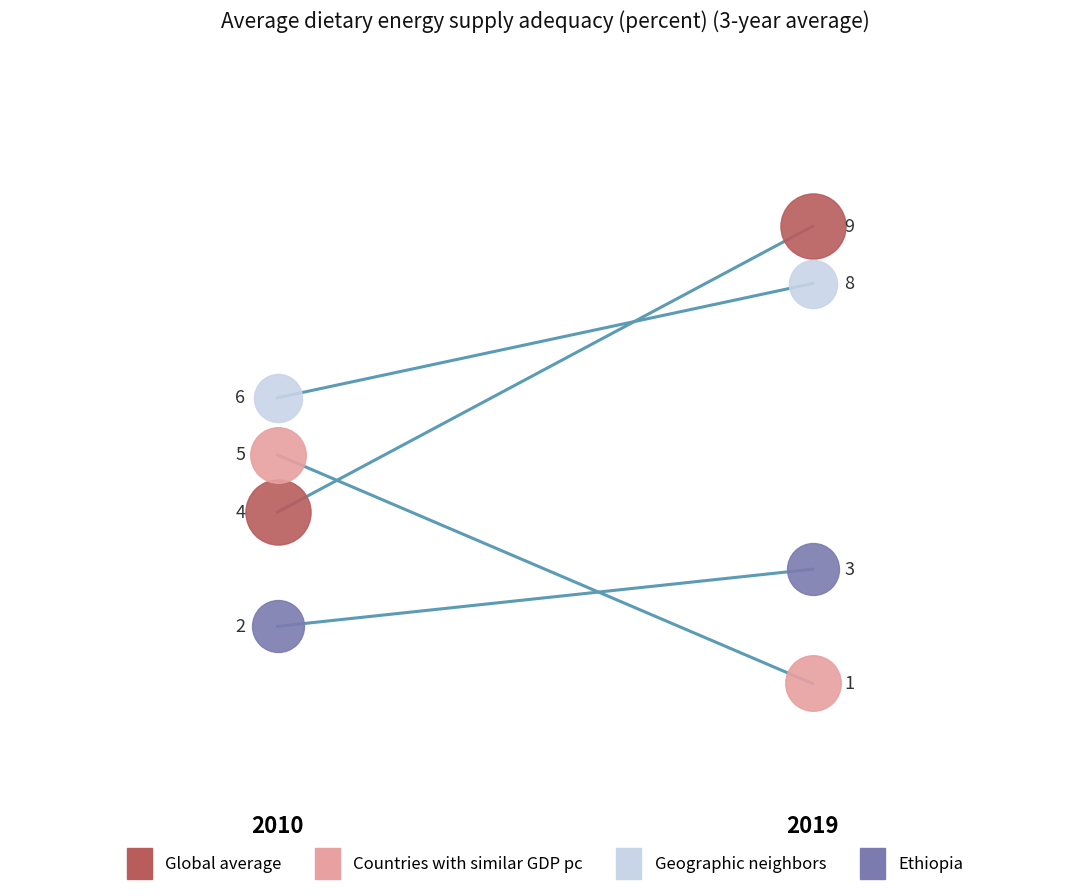

What is the total value across all series at 3?

37